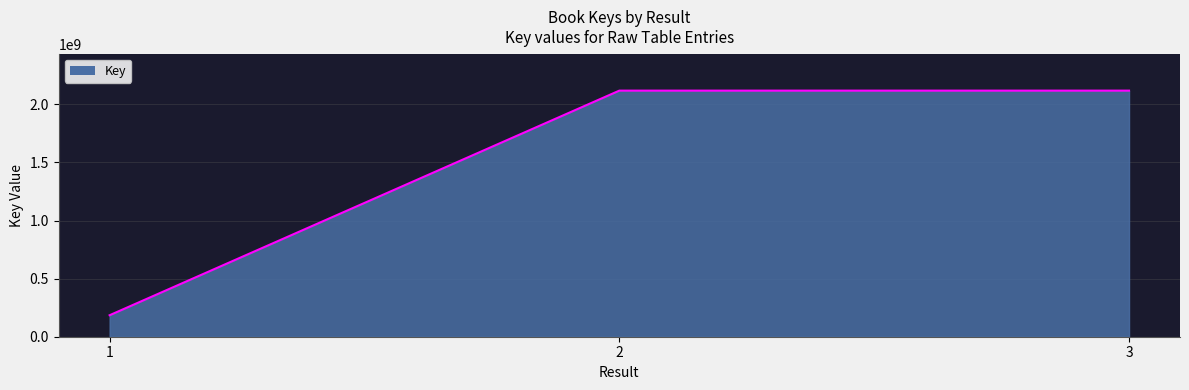

What is the minimum value shown in the chart?

185029350